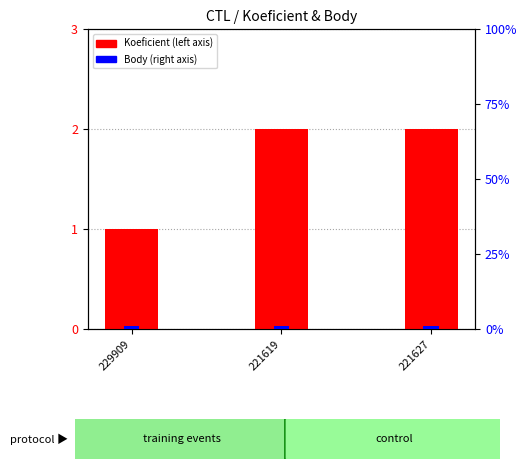

What is the average value of the Koeficient series?

2